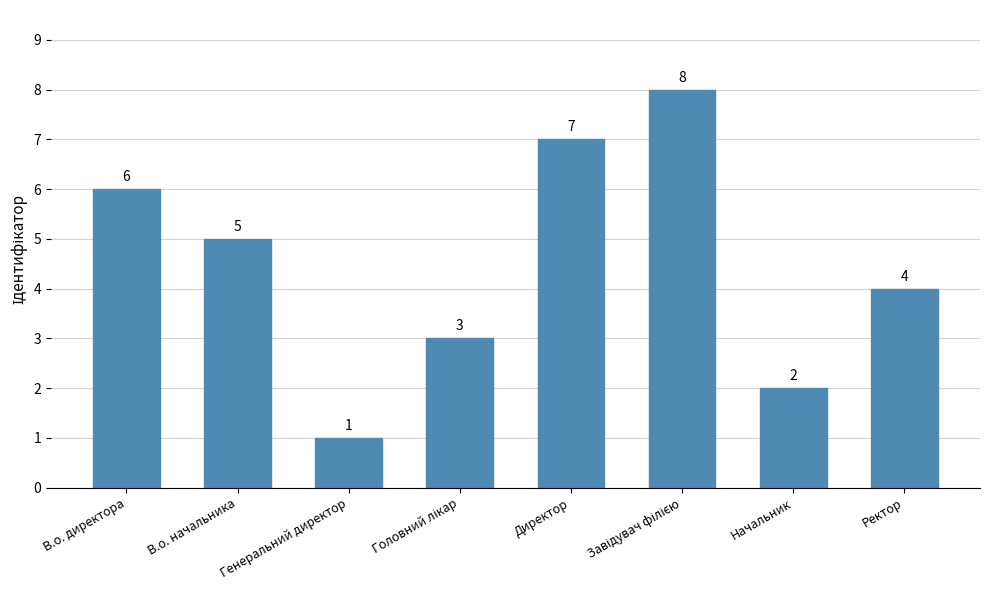

Where is the data nearest to the value 4?

Ректор